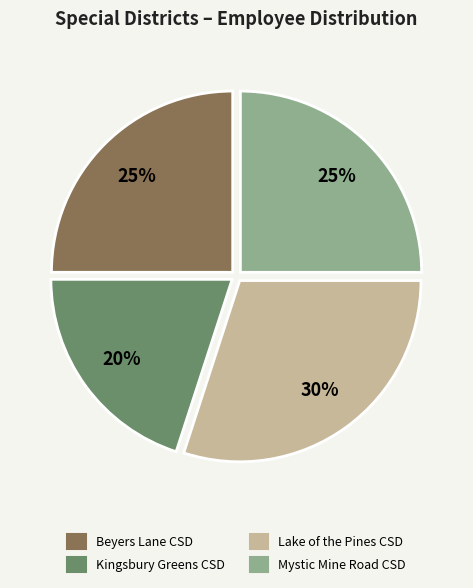

What percentage is the Kingsbury Greens CSD slice, to the nearest percent?

20%